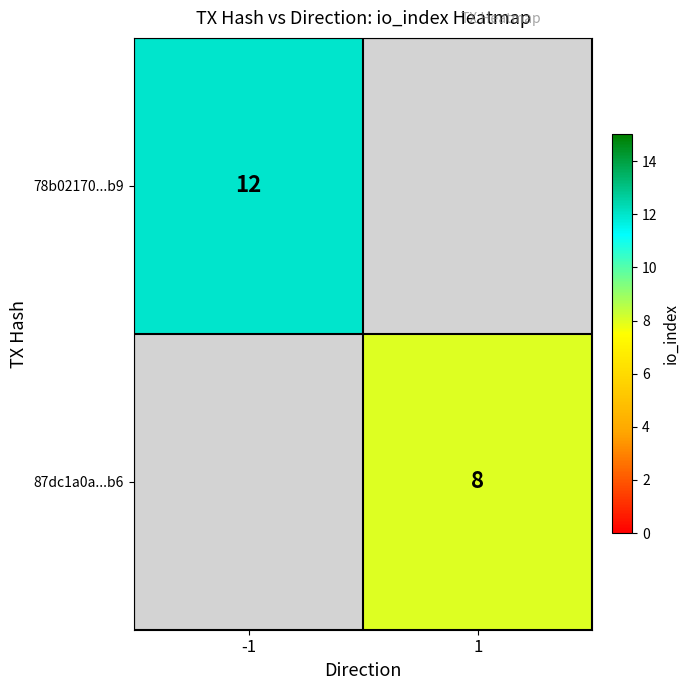

The 87dc1a0a...b6 series shows 8 at 1. True or false?

True